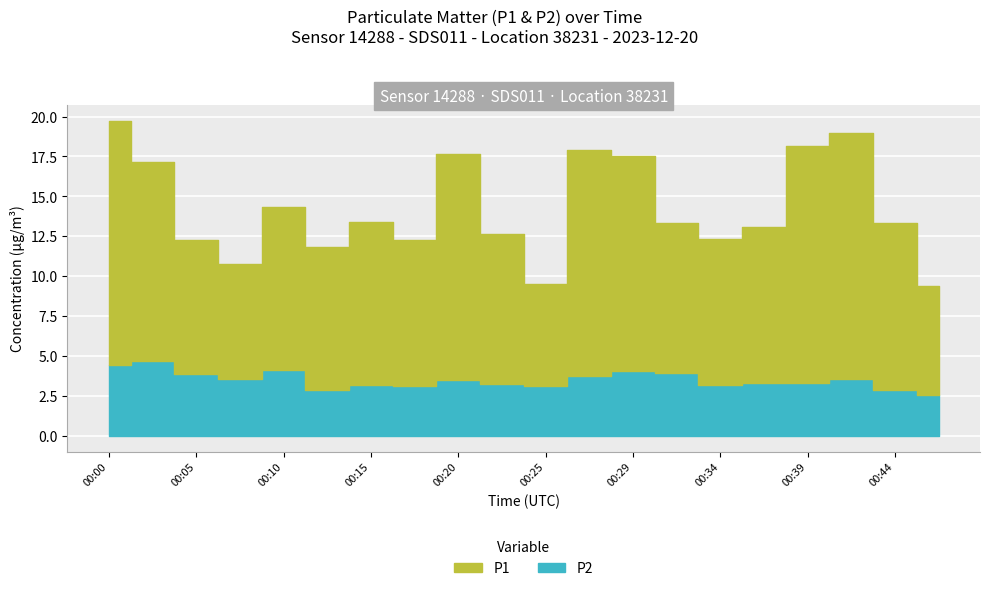

Rank the series by their maximum value, from highest to lowest.

P1, P2